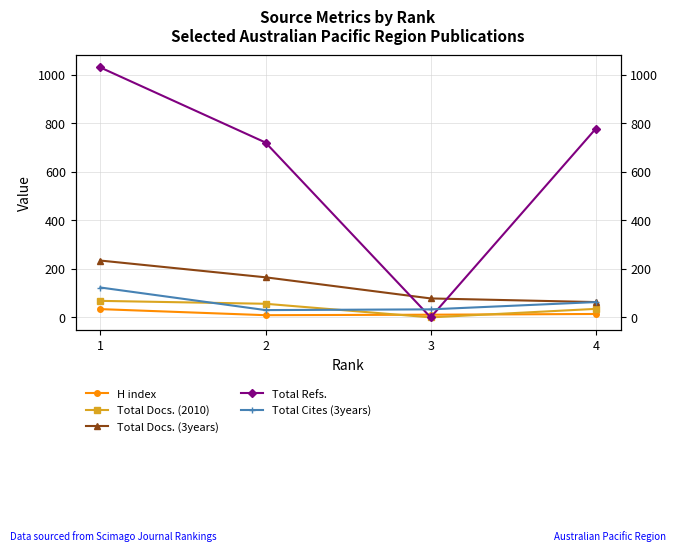

Which series has the largest total across all categories?

Total Refs.